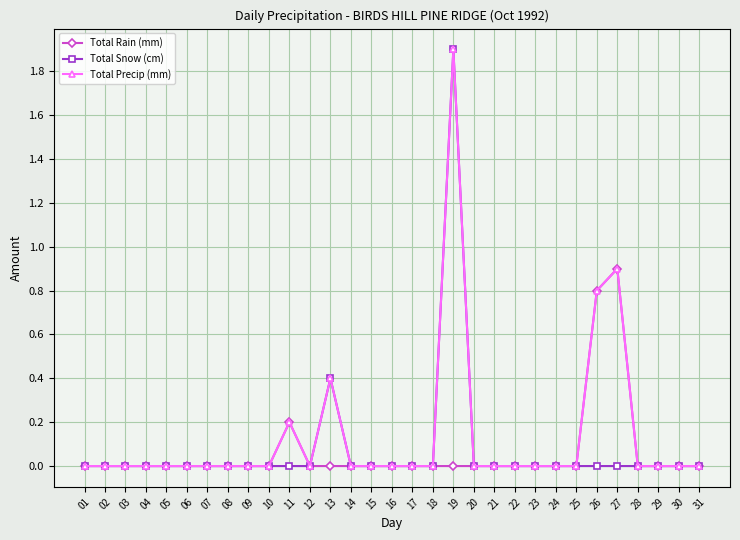

At which category is the sum across all series the highest?

19